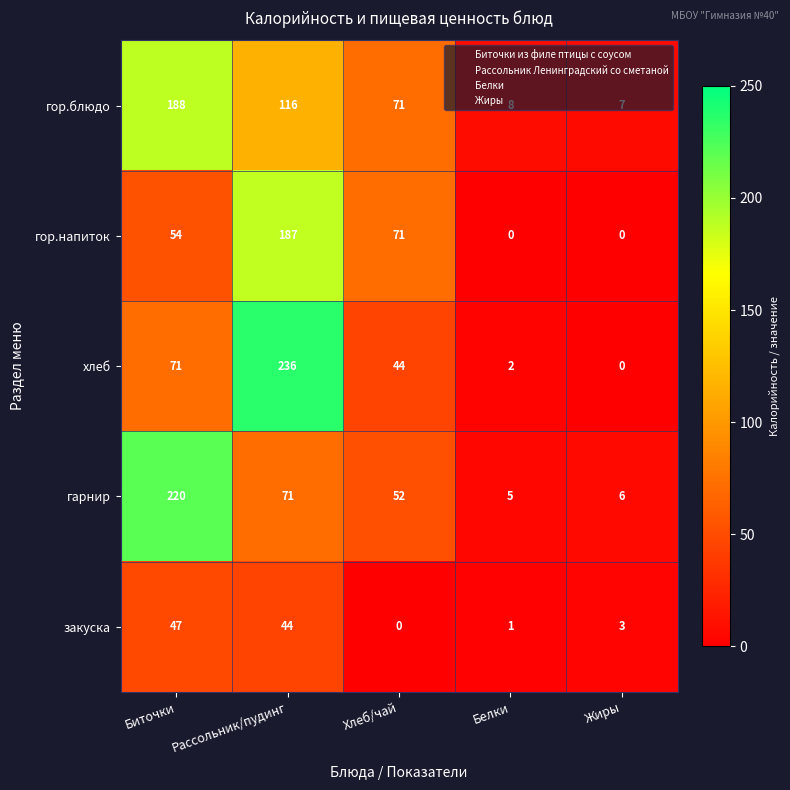

The value of гарнир at Жиры is 3. True or false?

False